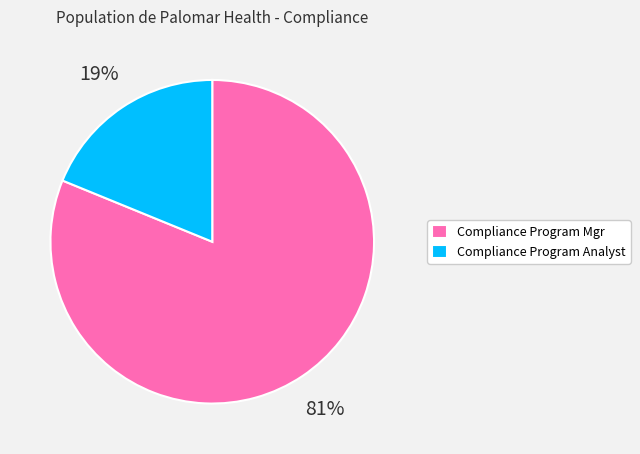

True or false: Compliance Program Analyst accounts for 19% of the total.

True